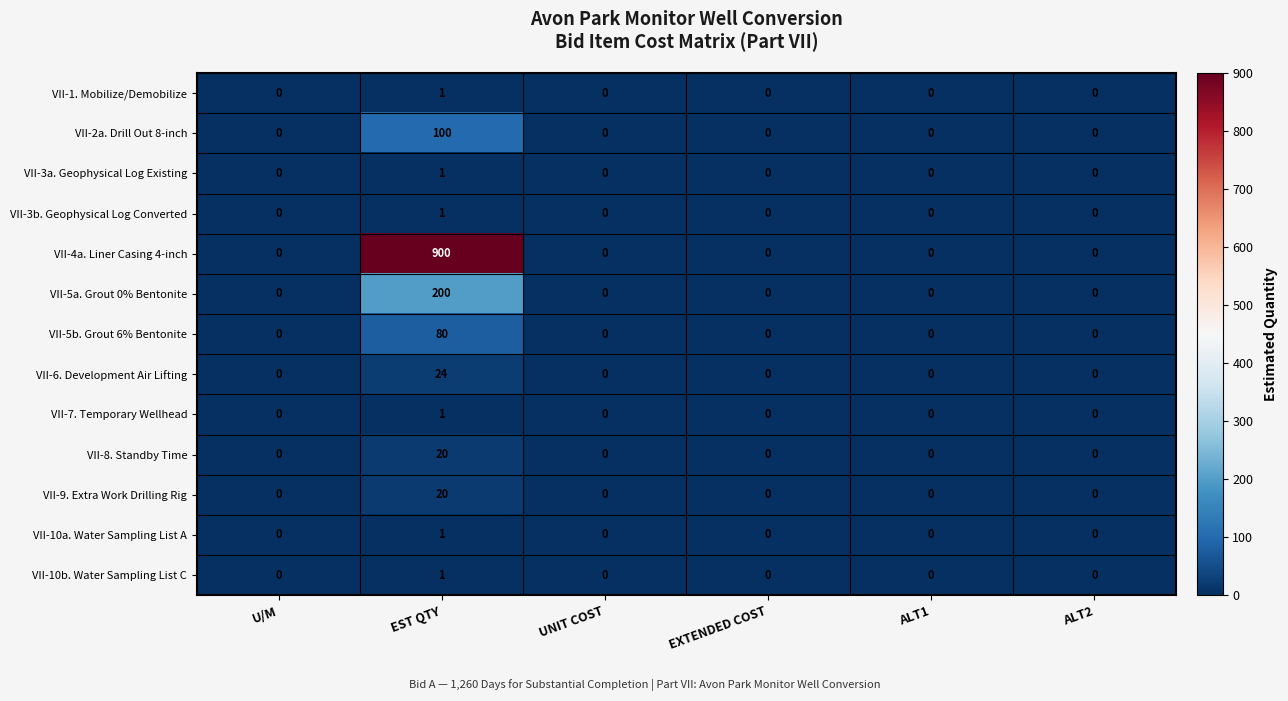

Which category has the highest value across all series?

EST QTY